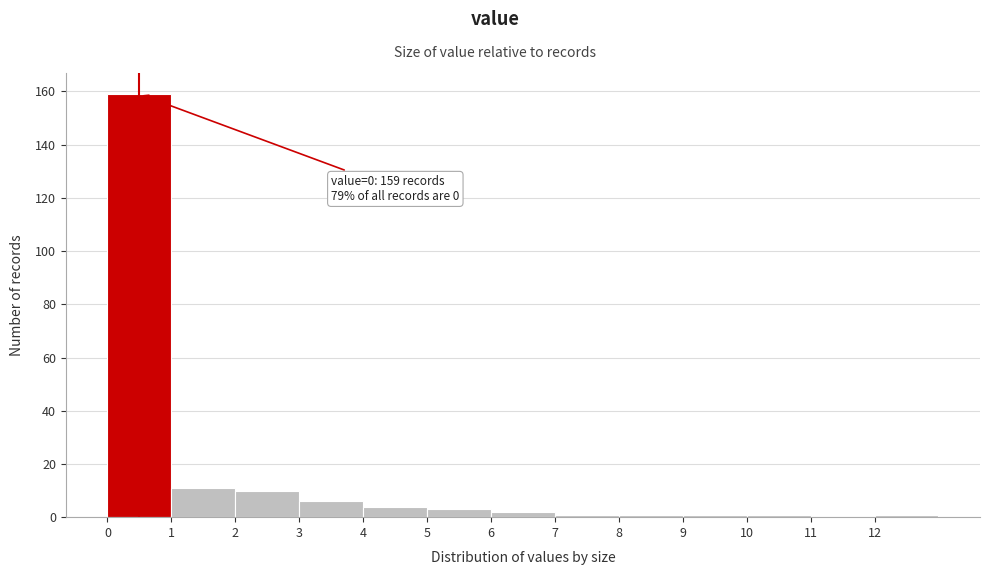

Which range on the x-axis has the tallest bar?

0 to 1